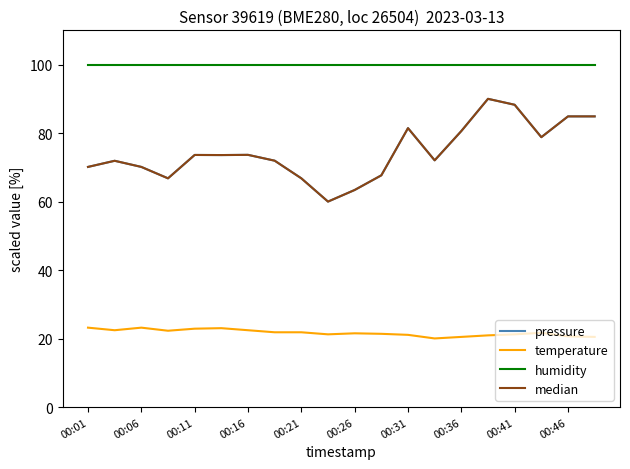

Is this an area chart (filled region under the line)?

No